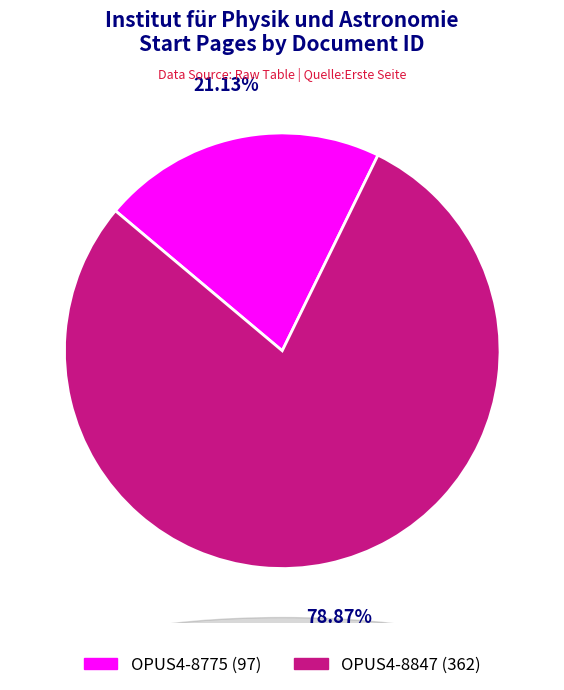

Count the number of slices in the pie.

2